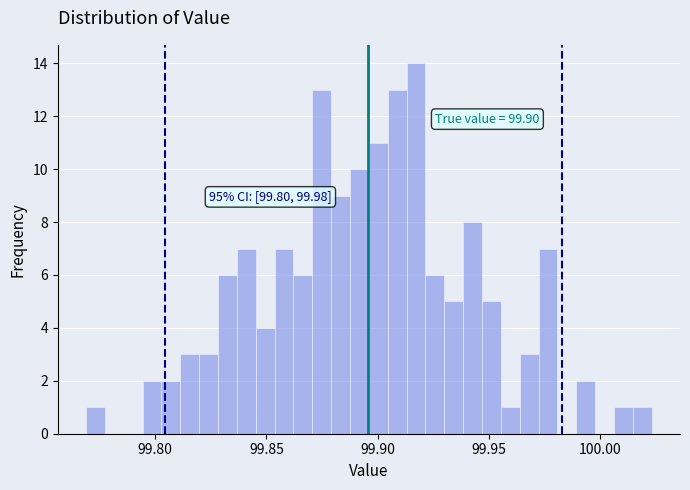

Around what value on the x-axis is the tallest bar? Give the approximate position of its centre, as read against the axis.

99.915